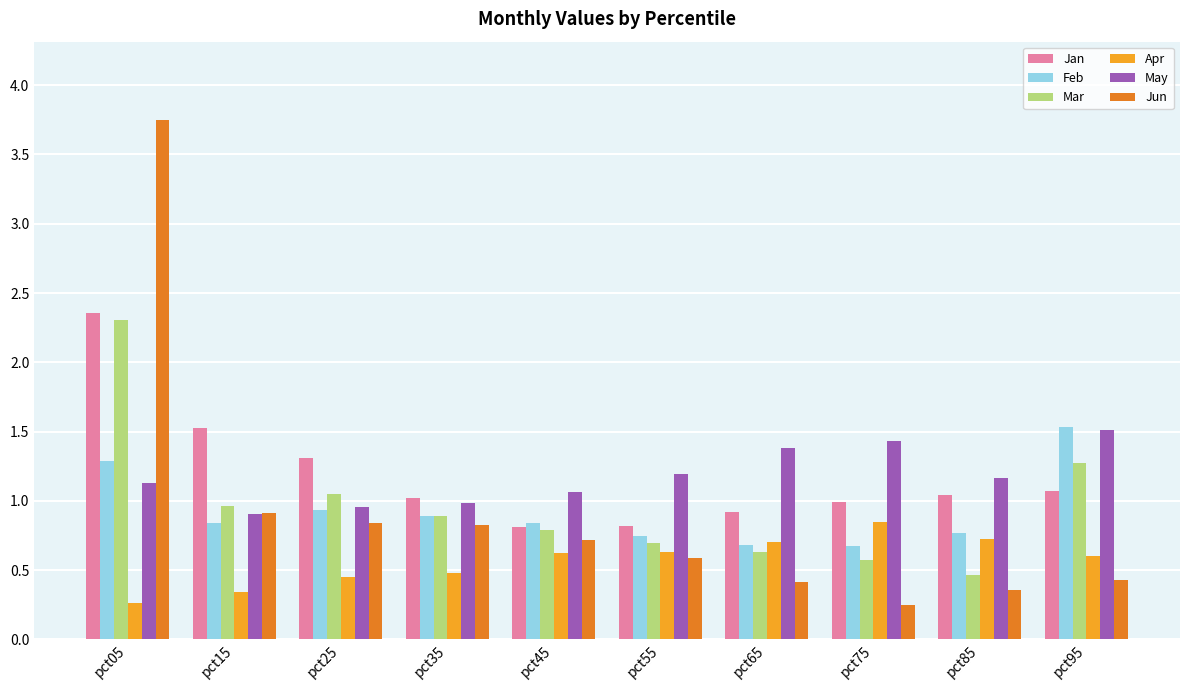

Which series changed the most between pct05 and pct95?

Jun